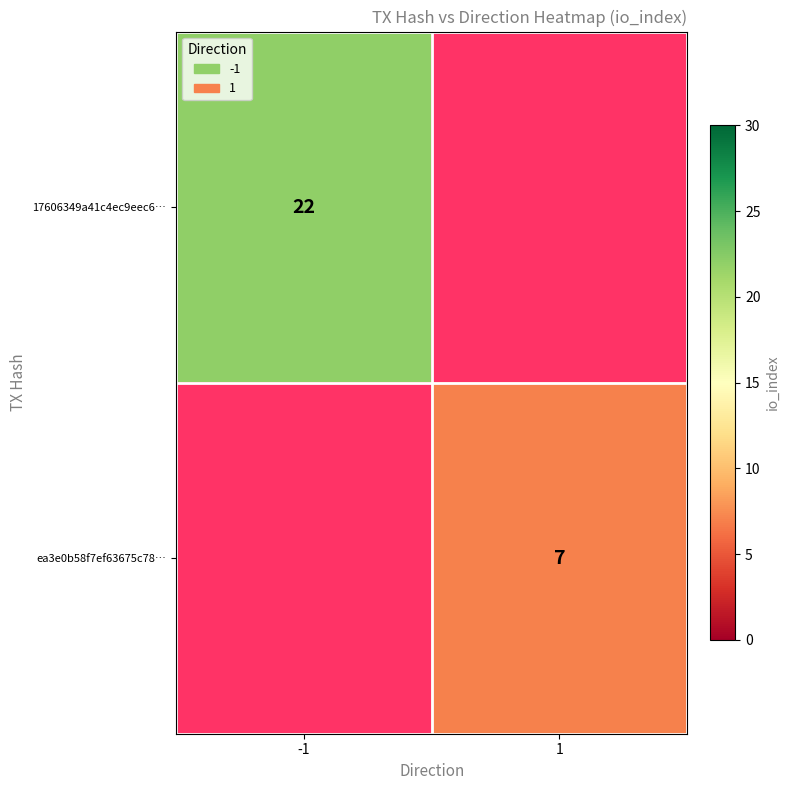

Is it true that ea3e0b58f7ef63675c78… equals 5 at 1?

False